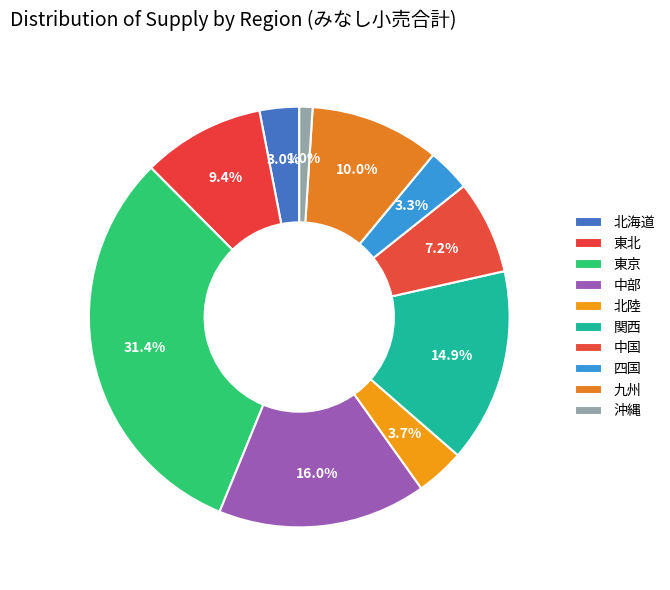

Between 中部 and 関西, which is larger?

中部